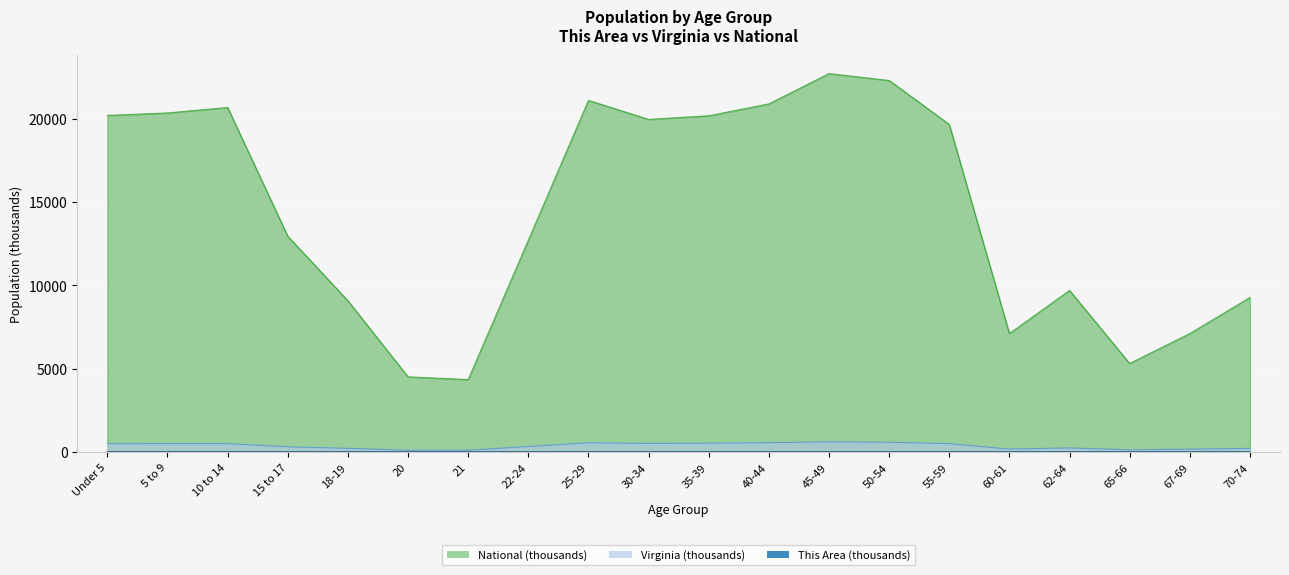

What is the label of the 7th point from the left?

21